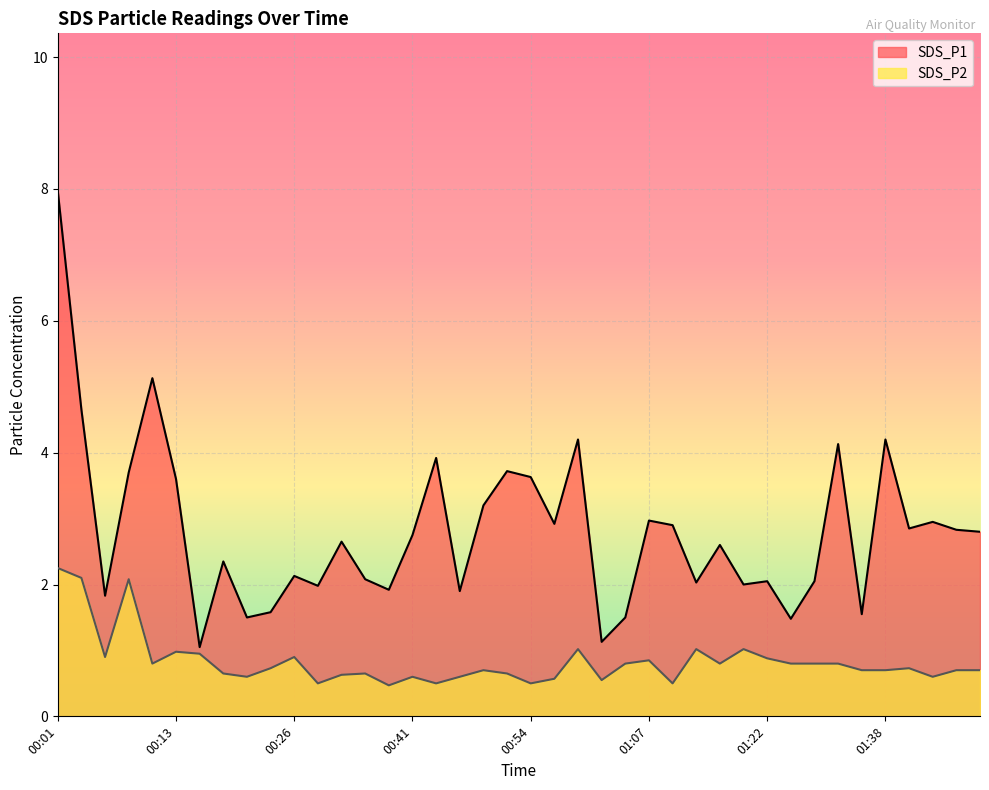

What position from the right is 00:41?

25